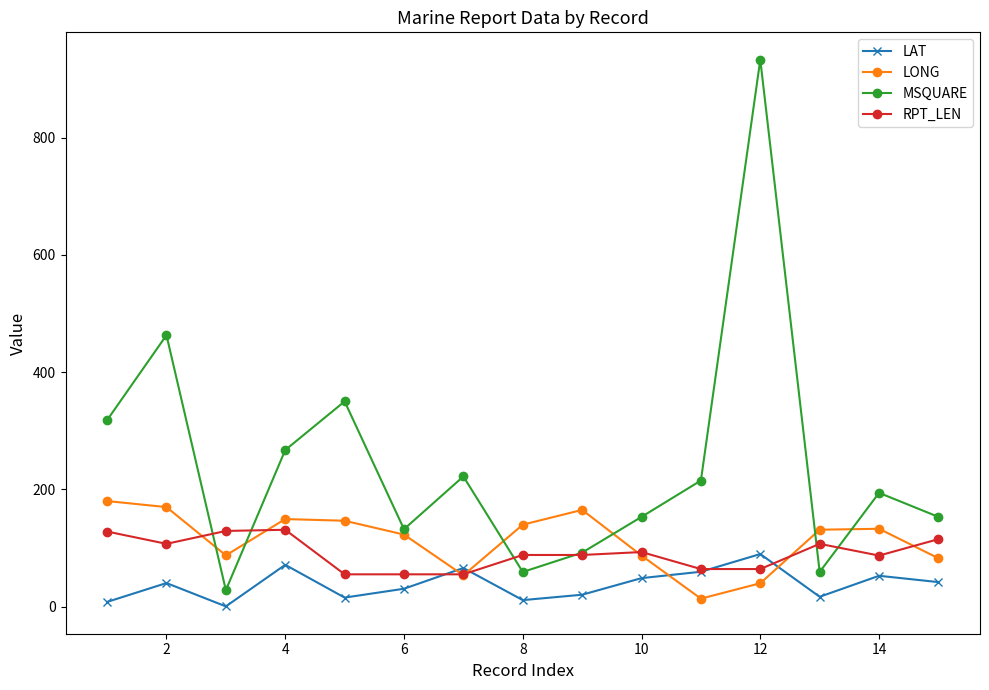

Rank the series by their maximum value, from lowest to highest.

LAT, RPT_LEN, LONG, MSQUARE